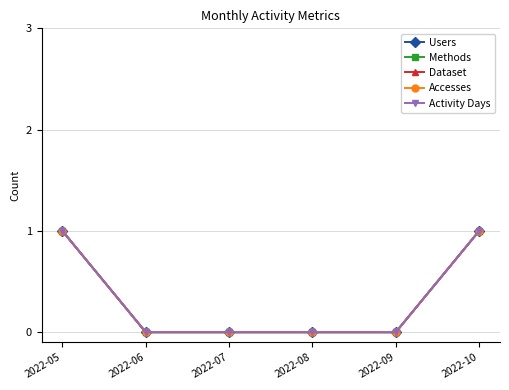

Is this an area chart (filled region under the line)?

No